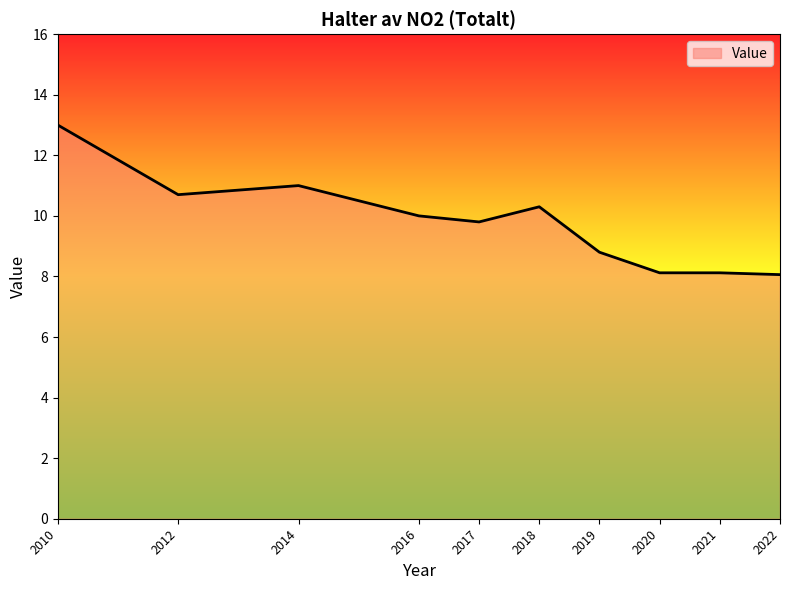

What is the approximate value at 2022?

8.1